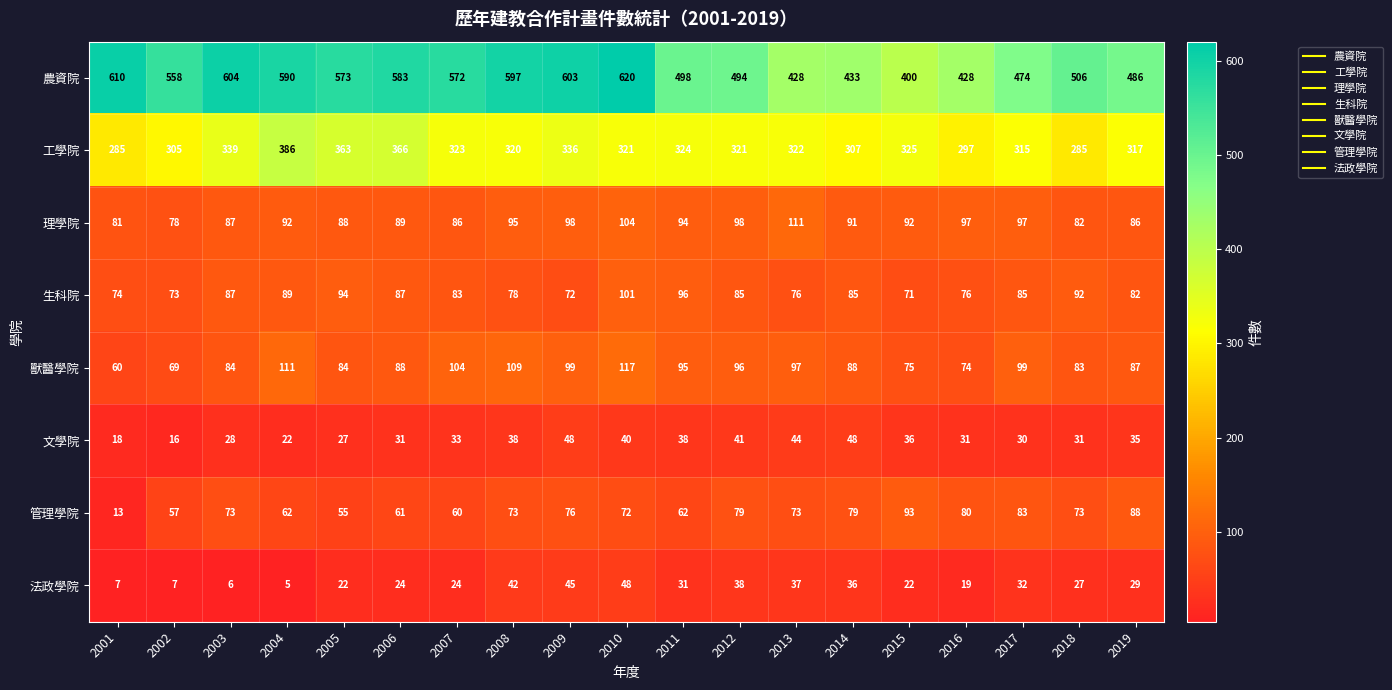

Rank the series at 2008 from highest to lowest value.

農資院, 工學院, 獸醫學院, 理學院, 生科院, 管理學院, 法政學院, 文學院